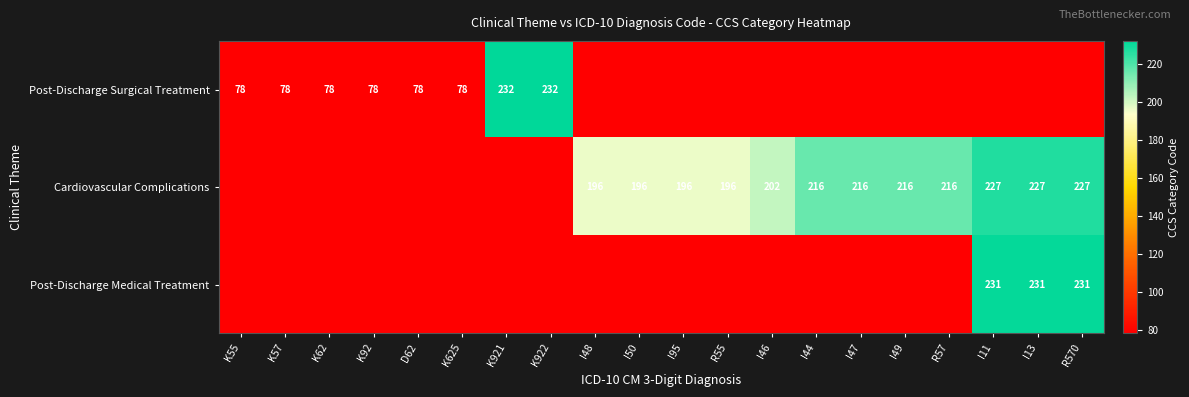

Is the value of Cardiovascular Complications at R55 greater than the value of Post-Discharge Surgical Treatment at I13?

Yes